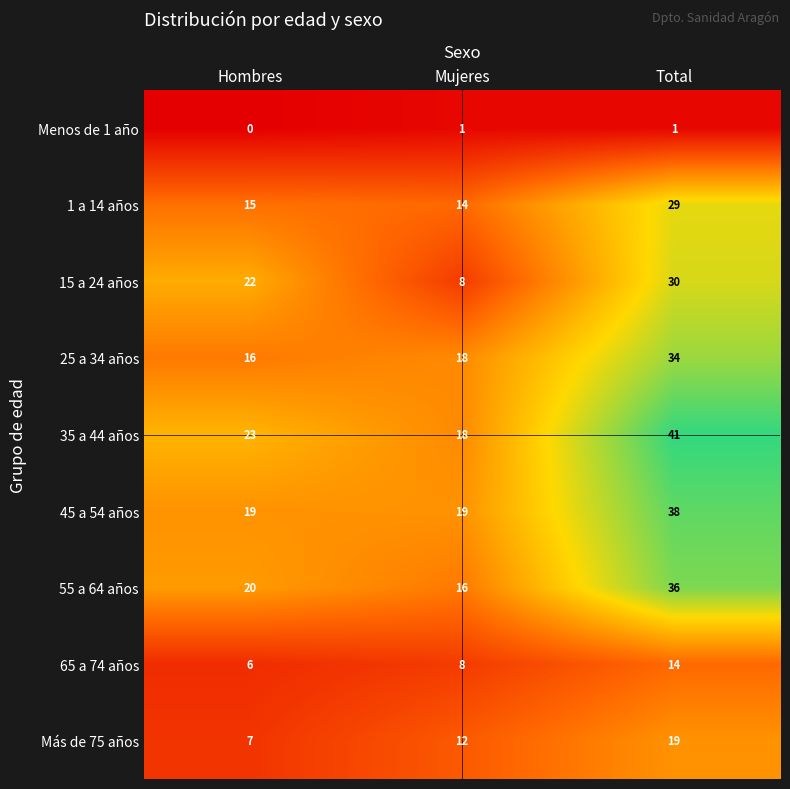

Reading left to right, list all the values displayed in this chart.

Menos de 1 año: 0	1	1
1 a 14 años: 15	14	29
15 a 24 años: 22	8	30
25 a 34 años: 16	18	34
35 a 44 años: 23	18	41
45 a 54 años: 19	19	38
55 a 64 años: 20	16	36
65 a 74 años: 6	8	14
Más de 75 años: 7	12	19